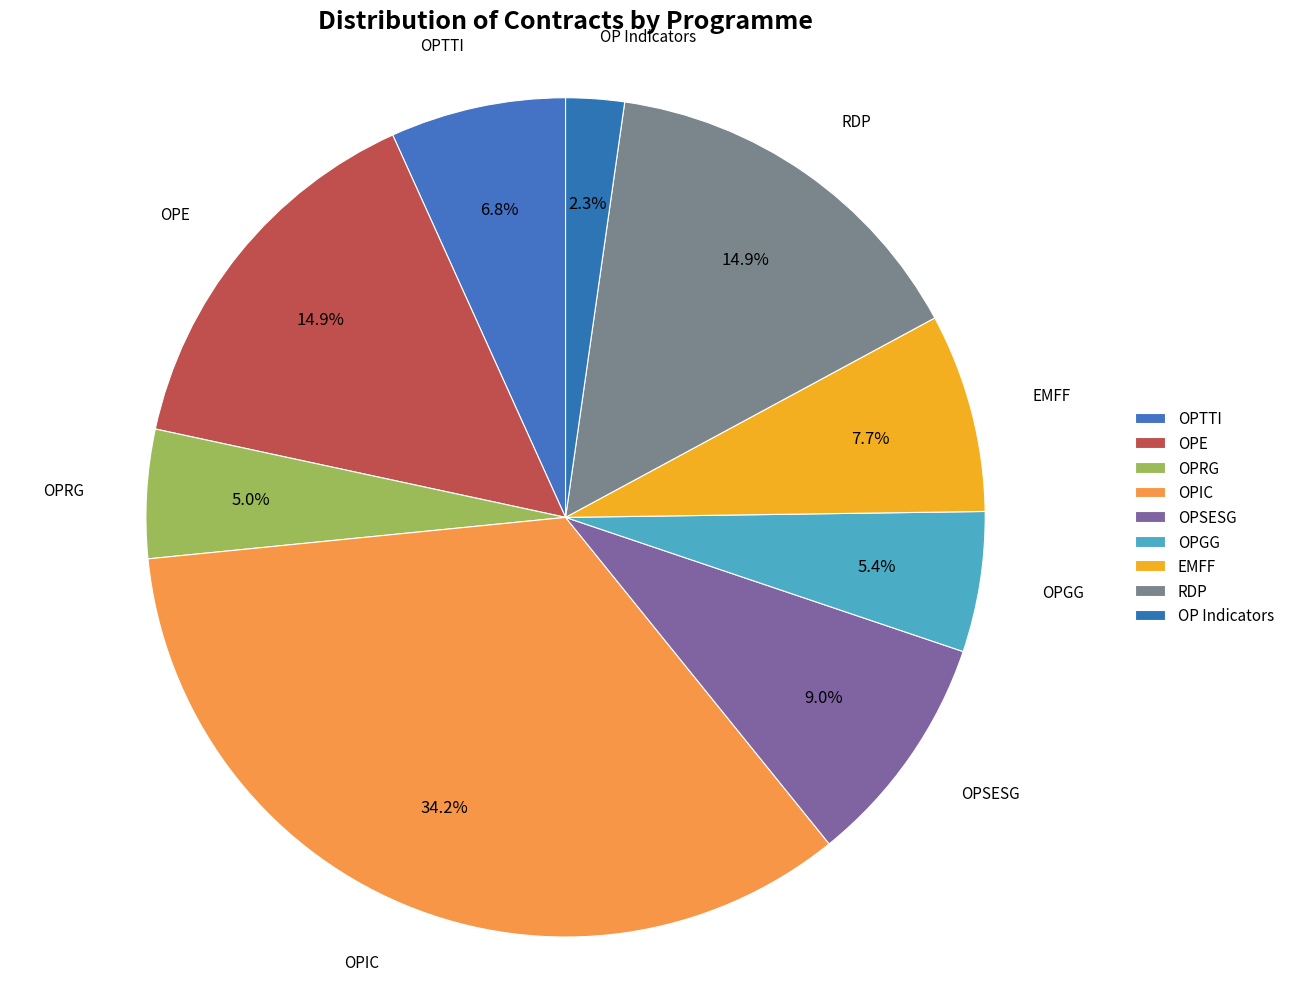

To the nearest percent, what is the average slice percentage?

11%